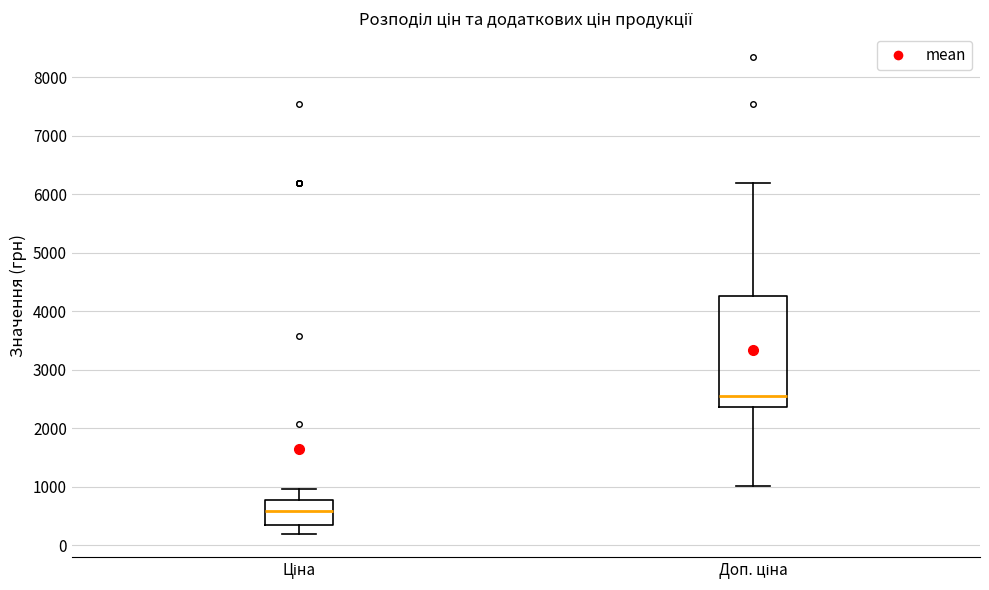

Reading left to right, read every box against the y-axis: the position of its median line, the range the box covers, and the ends of its whiskers. The values are not printed on the chart, so give them approximately, as read against the axis.

Ціна: median 600, box 400 to 800, whiskers 200 to 1000
Доп. ціна: median 2500, box 2400 to 4300, whiskers 1000 to 6200